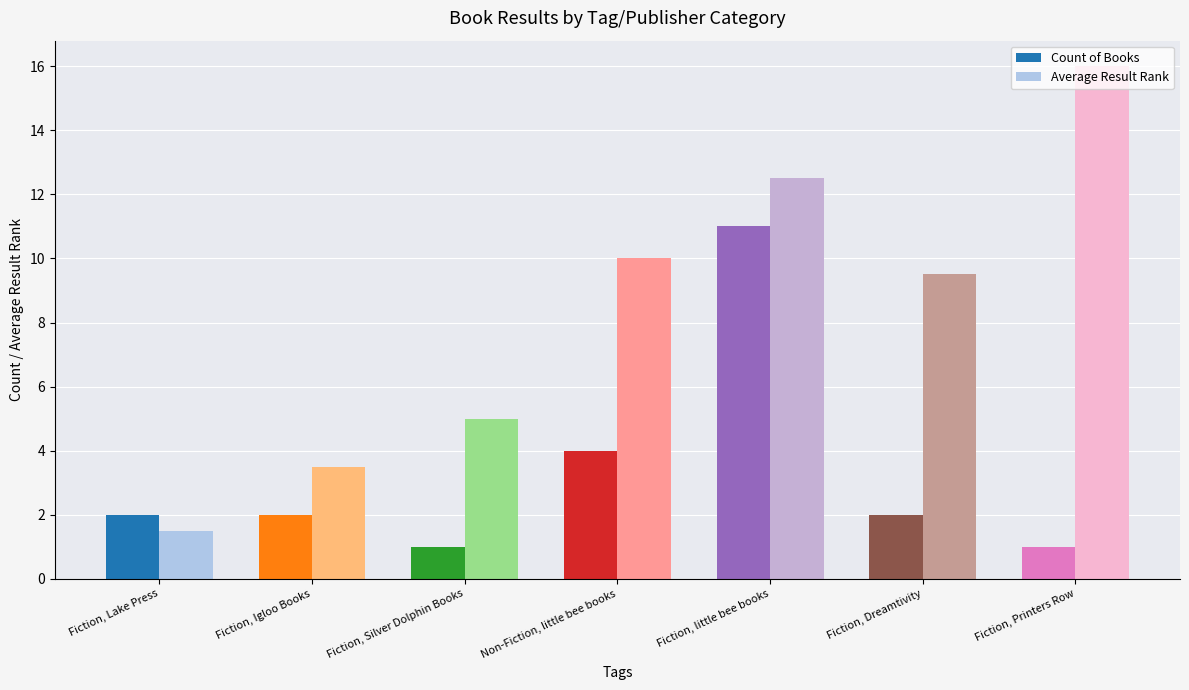

What is the label of the 7th bar from the left?

Fiction, Printers Row